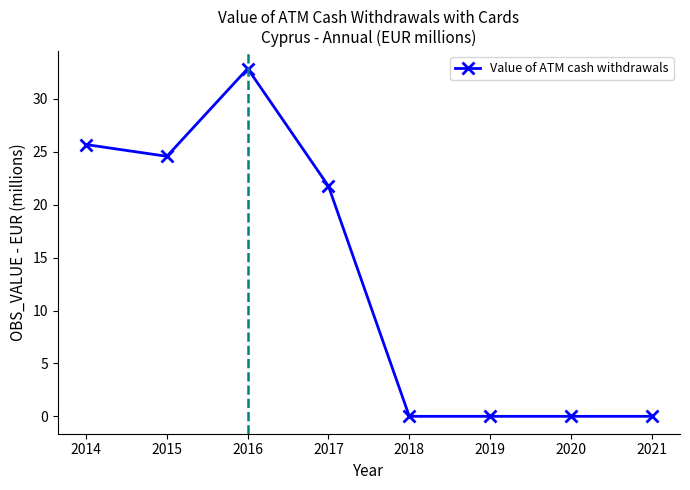

Reading left to right, extract all data points from this chart.

25.7	24.6	32.9	21.8	0.0	0.0	0.0	0.0